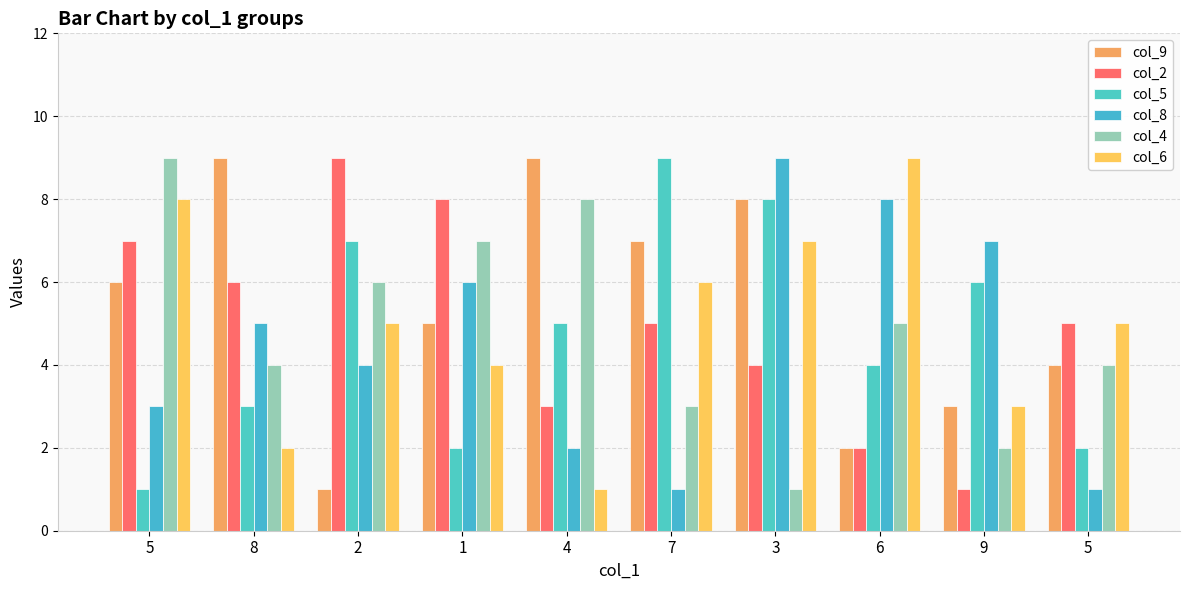

True or false: col_5 has a value of 5 at 7.

False